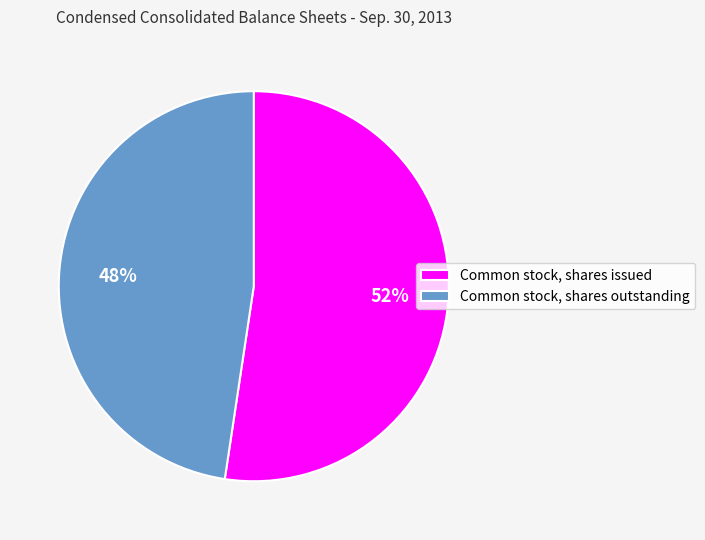

Which slice is the largest?

Common stock, shares issued